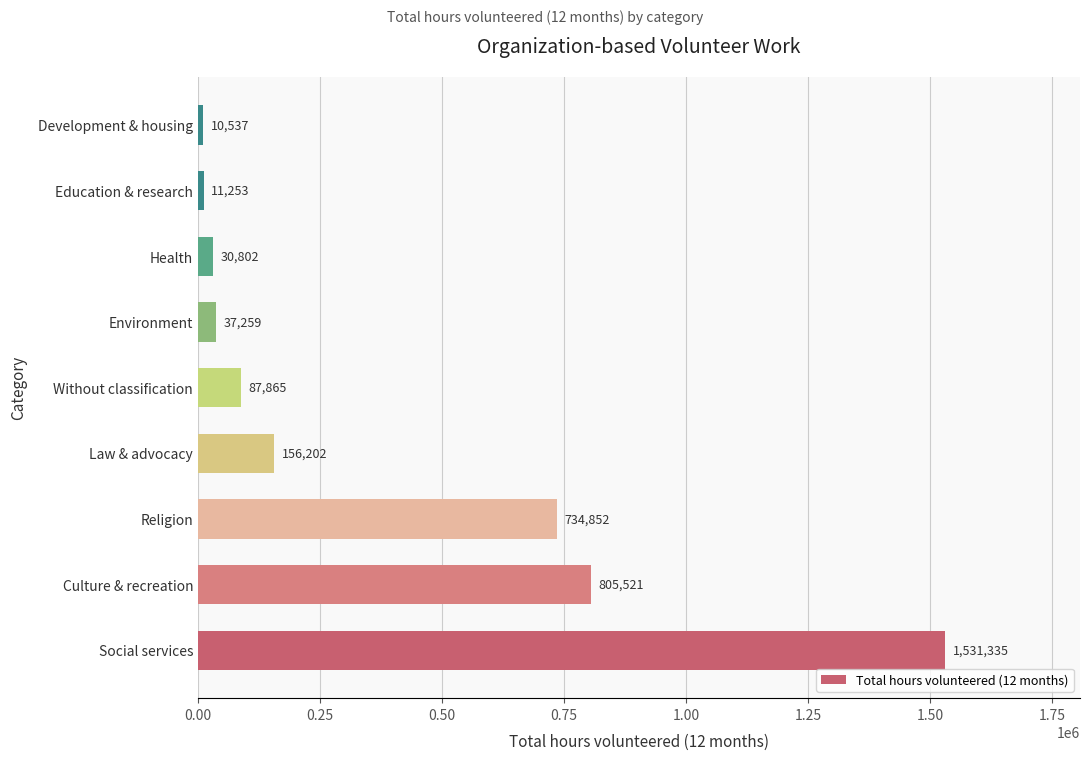

Which has a higher value, Education & research or Law & advocacy?

Law & advocacy